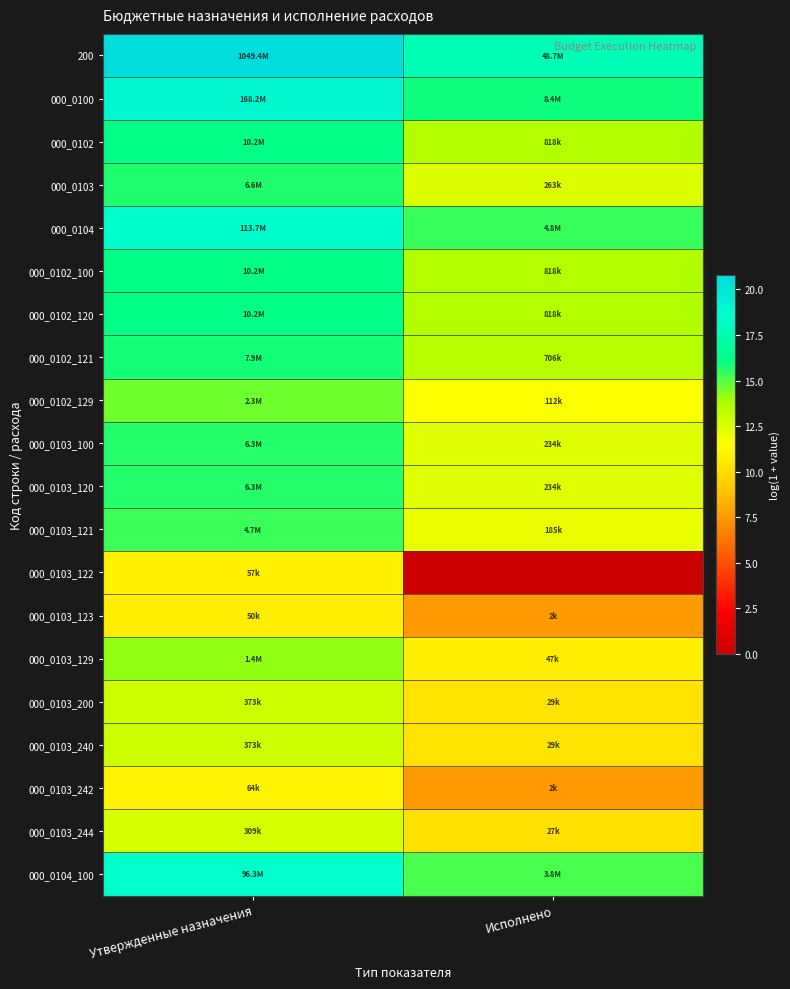

What is the total value across all series at Утвержденные назначения?

303.3